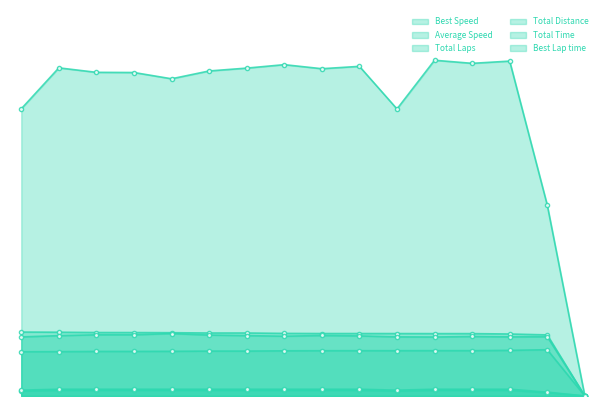

How many interior local valleys does the Total Distance series have?

1